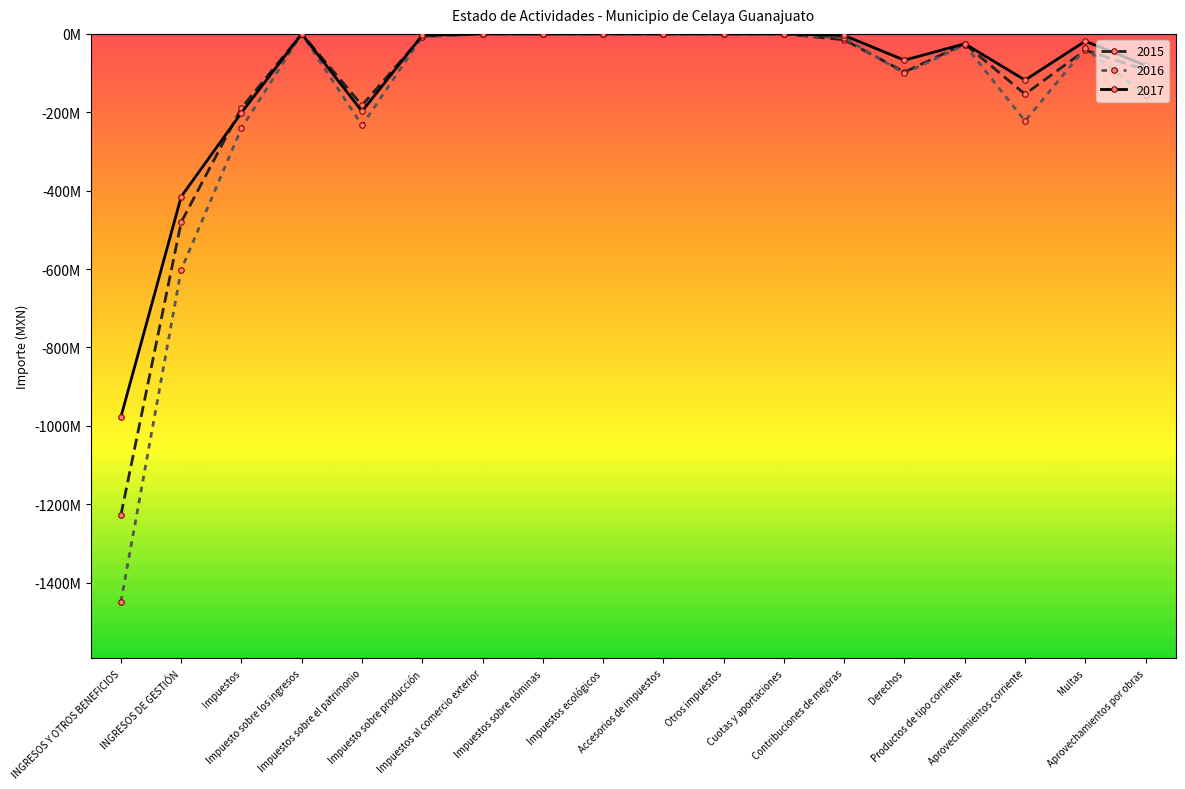

What is the label of the 2nd point from the left?

INGRESOS DE GESTIÓN